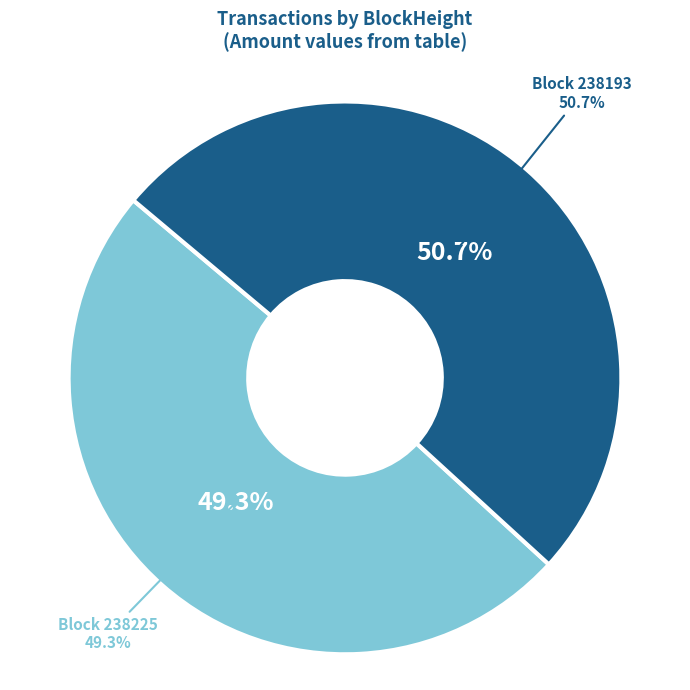

What is the change in value from 238225 to 238193?

+15619